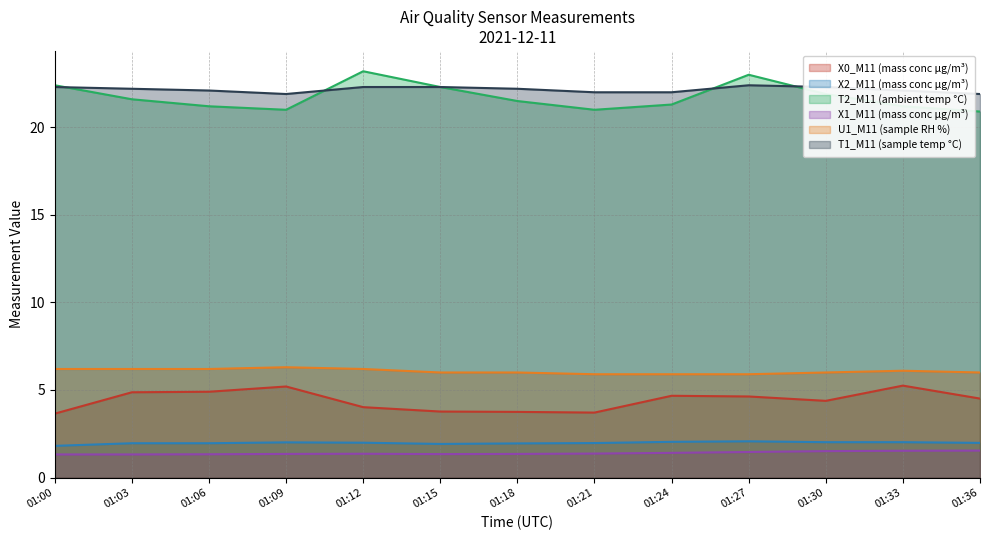

At which label does X0_M11 (mass conc μg/m³) first exceed 4?

01:03